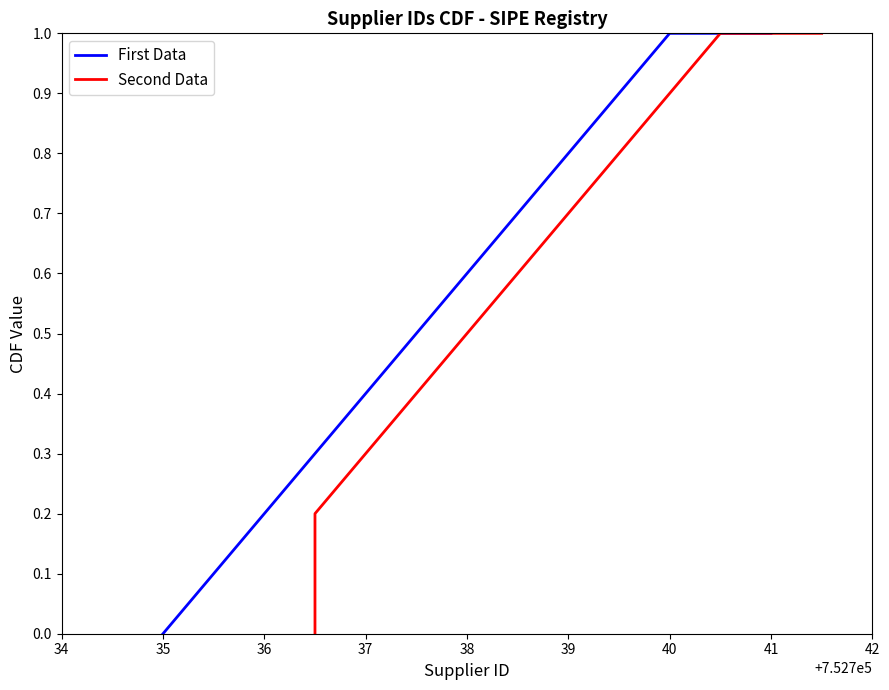

The value of First Data at 39 is 0.8. True or false?

True